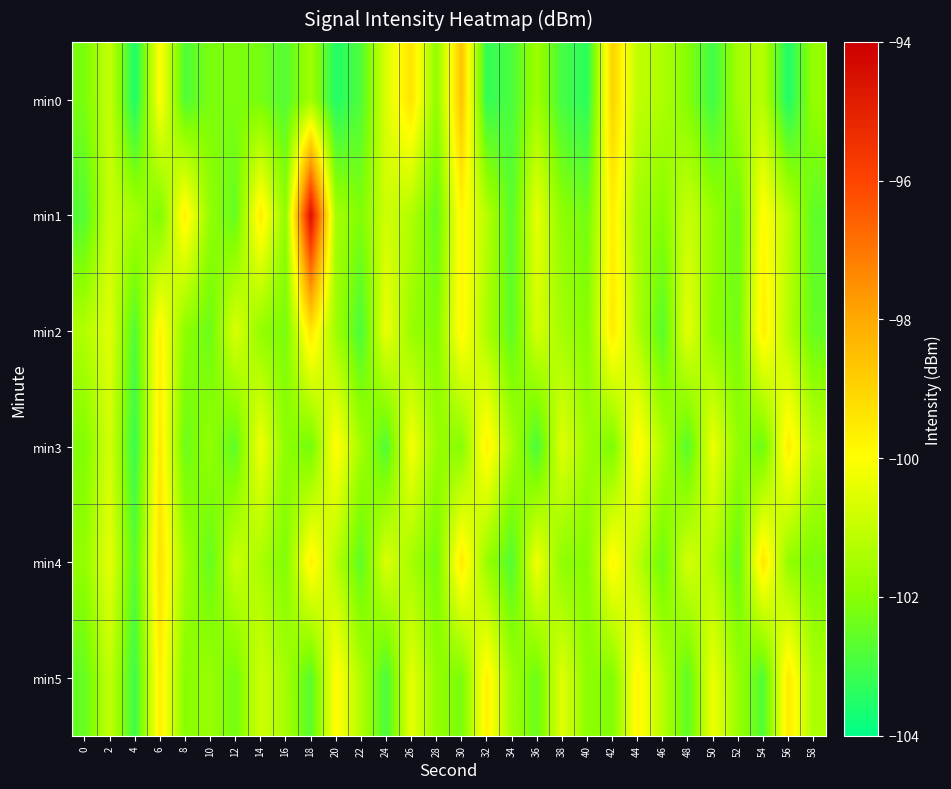

Reading left to right, what are all the values shown in this chart?

min0: 0=-102.2	2=-100.9	4=-103.6	6=-100.0	8=-102.8	10=-102.2	12=-102.1	14=-102.3	16=-102.8	18=-101.6	20=-103.5	22=-102.8	24=-100.6	26=-99.4	28=-101.8	30=-98.7	32=-103.3	34=-102.9	36=-101.6	38=-103.0	40=-103.4	42=-99.0	44=-101.1	46=-101.4	48=-102.0	50=-103.1	52=-101.5	54=-101.2	56=-103.6	58=-101.8
min1: 0=-102.8	2=-100.9	4=-101.5	6=-102.1	8=-99.7	10=-101.8	12=-102.5	14=-99.6	16=-101.9	18=-94.5	20=-101.5	22=-102.1	24=-100.8	26=-101.3	28=-102.5	30=-99.8	32=-101.2	34=-102.7	36=-100.4	38=-101.9	40=-102.3	42=-99.6	44=-101.5	46=-102.0	48=-100.9	50=-101.7	52=-102.4	54=-99.9	56=-101.1	58=-102.6
min2: 0=-101.3	2=-100.5	4=-102.8	6=-99.7	8=-101.9	10=-102.4	12=-100.6	14=-101.8	16=-102.2	18=-99.4	20=-101.6	22=-102.9	24=-100.3	26=-101.7	28=-102.1	30=-99.8	32=-101.4	34=-102.6	36=-100.7	38=-101.5	40=-102.0	42=-99.5	44=-101.3	46=-102.7	48=-100.4	50=-101.9	52=-102.3	54=-99.6	56=-101.2	58=-102.5
min3: 0=-102.1	2=-100.7	4=-103.2	6=-99.5	8=-102.4	10=-101.8	12=-102.6	14=-100.2	16=-101.9	18=-102.3	20=-99.9	22=-101.5	24=-102.8	26=-100.1	28=-101.7	30=-102.0	32=-99.7	34=-101.4	36=-102.9	38=-100.5	40=-101.6	42=-102.2	44=-99.8	46=-101.3	48=-102.7	50=-100.3	52=-101.8	54=-102.4	56=-99.6	58=-101.1
min4: 0=-101.8	2=-100.4	4=-102.7	6=-99.3	8=-101.6	10=-102.5	12=-100.9	14=-101.4	16=-102.1	18=-99.7	20=-101.2	22=-102.6	24=-100.6	26=-101.5	28=-102.3	30=-99.5	32=-101.7	34=-102.8	36=-100.2	38=-101.9	40=-102.0	42=-99.8	44=-101.1	46=-102.4	48=-100.7	50=-101.3	52=-102.5	54=-99.4	56=-101.8	58=-102.2
min5: 0=-102.5	2=-101.0	4=-103.1	6=-99.6	8=-102.0	10=-101.7	12=-102.3	14=-100.8	16=-101.5	18=-102.7	20=-99.9	22=-101.3	24=-102.9	26=-100.4	28=-101.8	30=-102.2	32=-99.7	34=-101.6	36=-102.4	38=-100.5	40=-101.9	42=-102.1	44=-99.8	46=-101.2	48=-102.6	50=-100.3	52=-101.7	54=-102.8	56=-99.5	58=-101.4